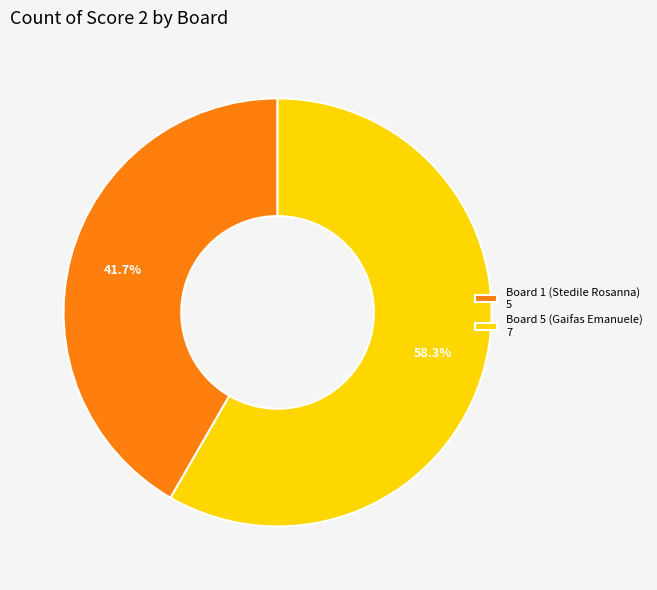

Which slice is the smallest?

Board 1 (Stedile Rosanna) 5